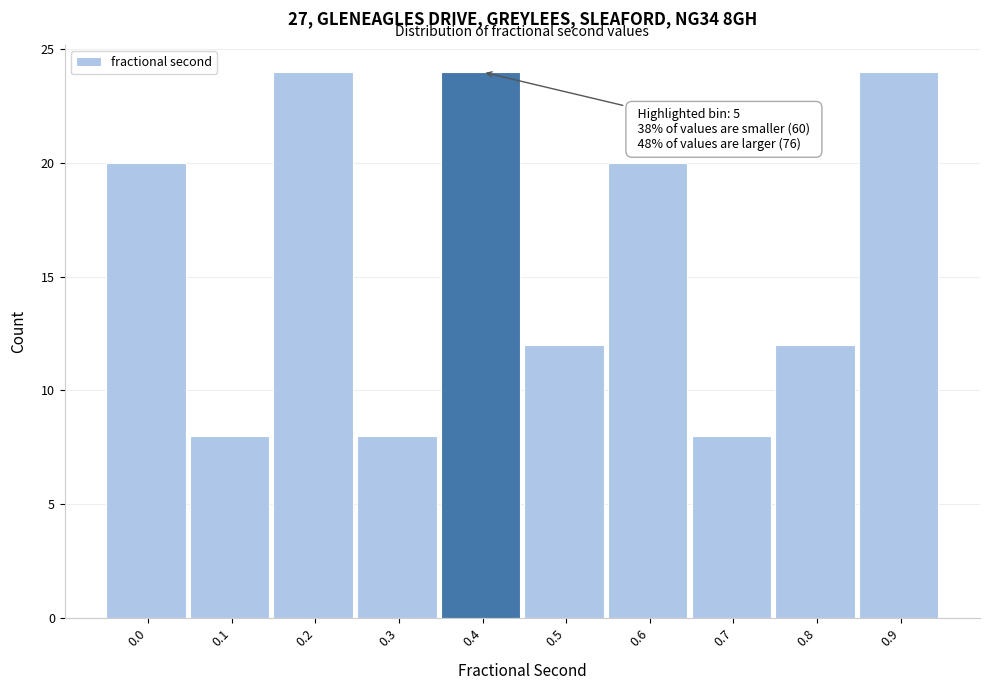

Reading left to right, transcribe all the data shown in this chart.

20	8	24	8	24	12	20	8	12	24